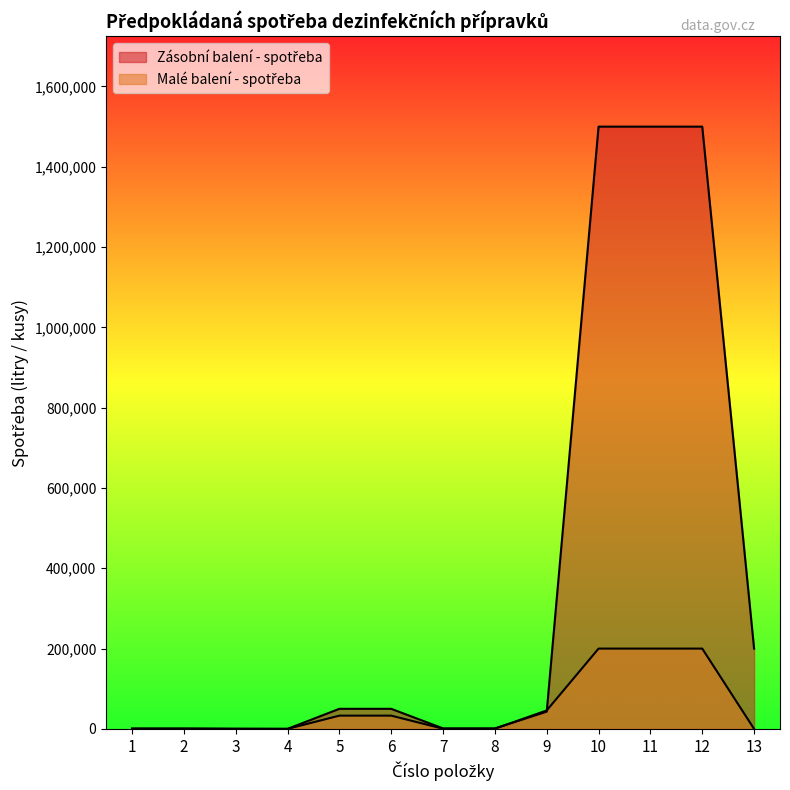

The value of Malé balení - spotřeba at 13 is 135372. True or false?

False